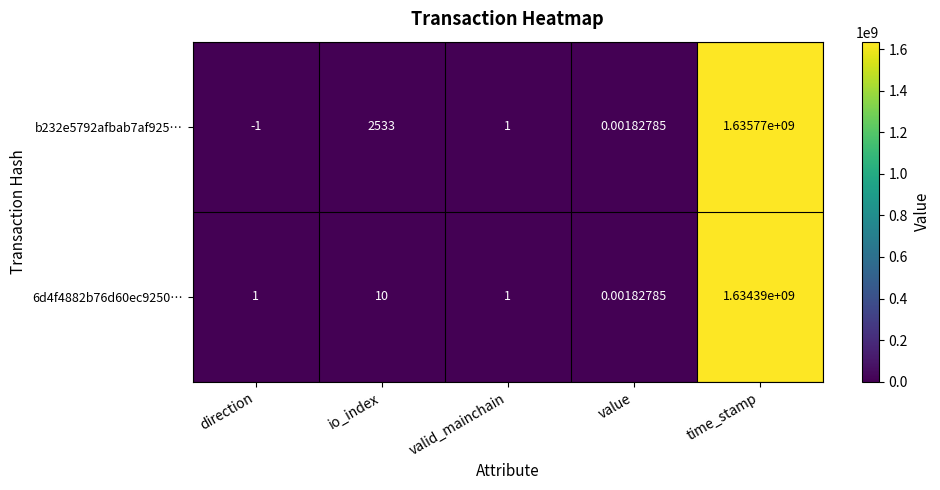

Rank the series at time_stamp from highest to lowest value.

b232e5792afbab7af925…, 6d4f4882b76d60ec9250…